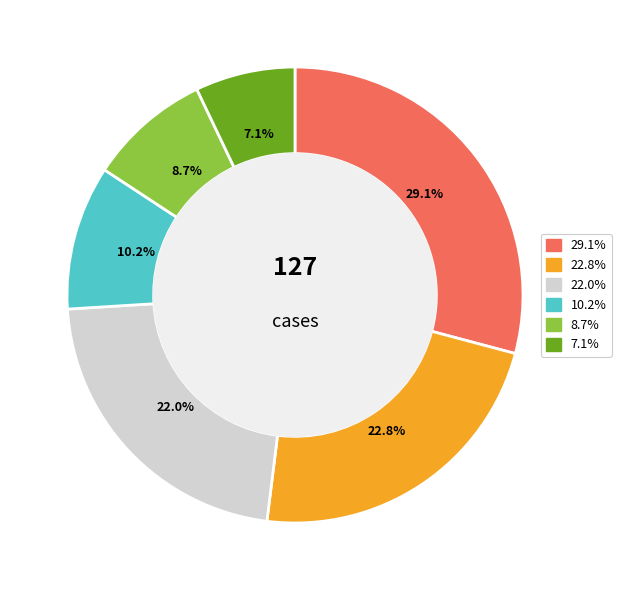

How many segments does this pie chart have?

6